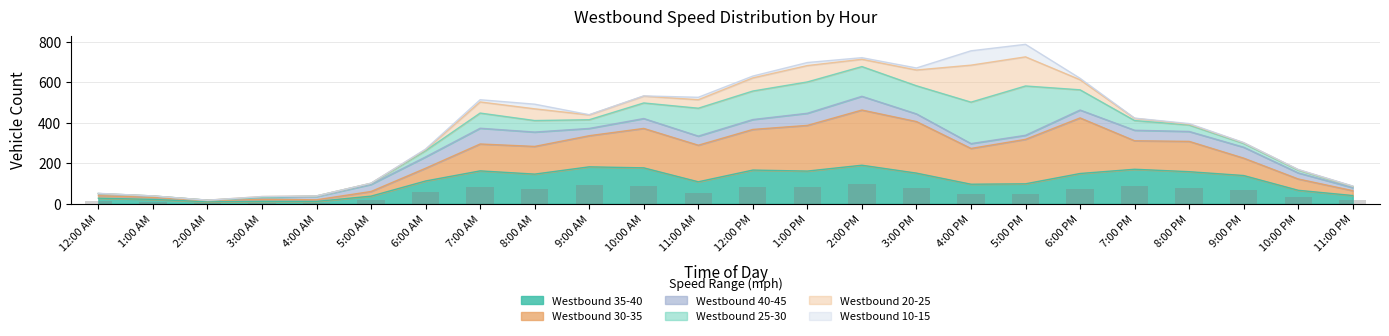

What is the label of the 11th bar from the left?

10:00 AM